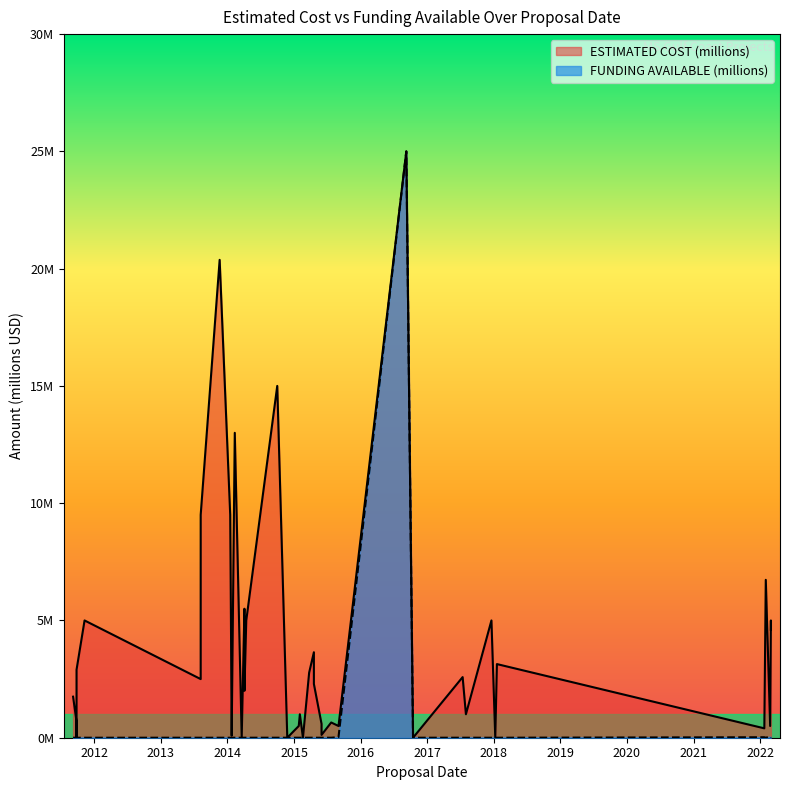

What is the difference between the highest and lowest values at 2011-09-26?

2.9